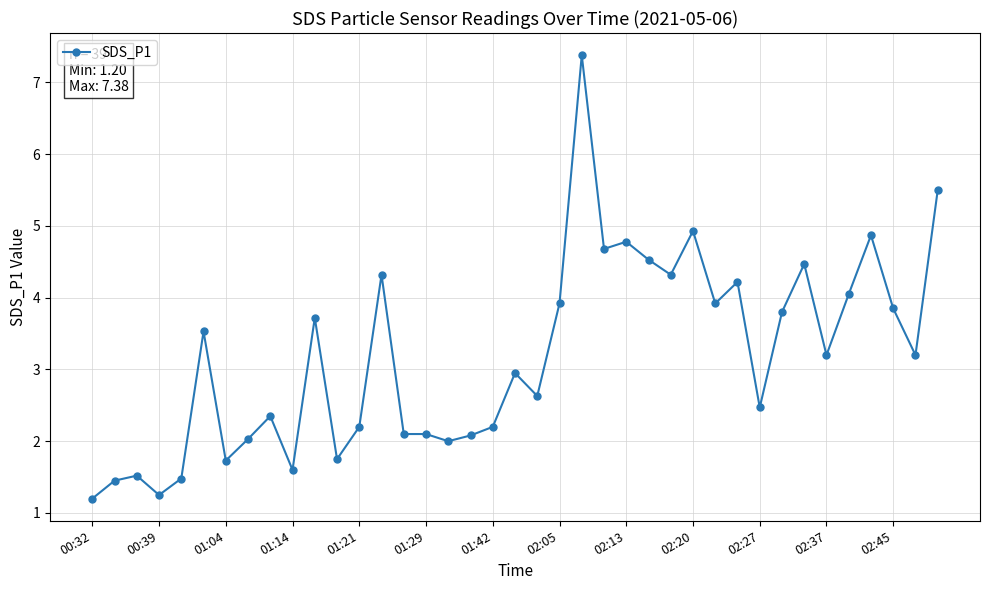

What is the smallest value displayed?

1.2